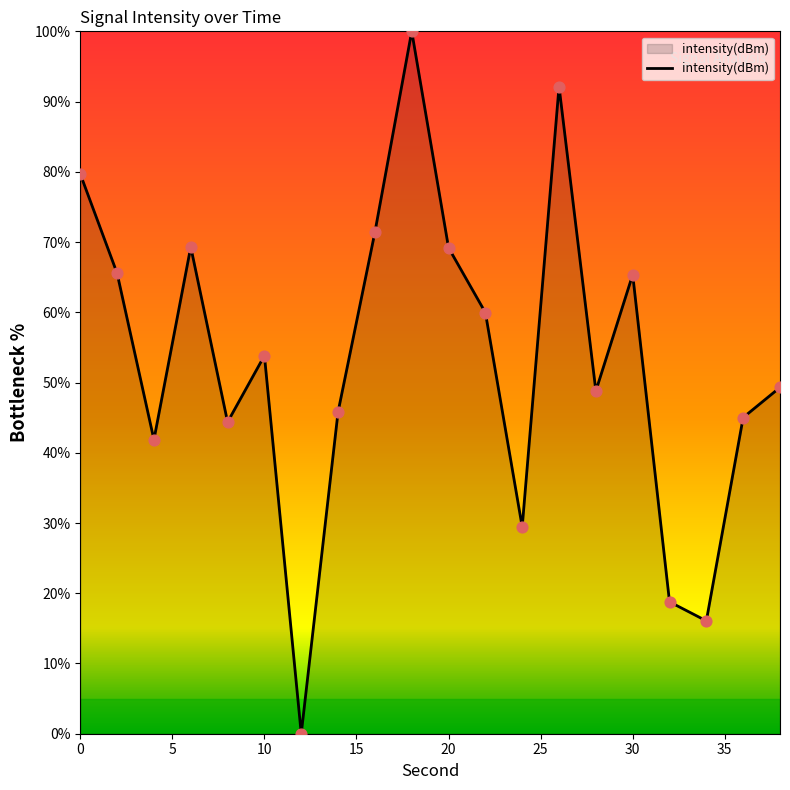

What is the difference between the maximum and minimum values?

100.0